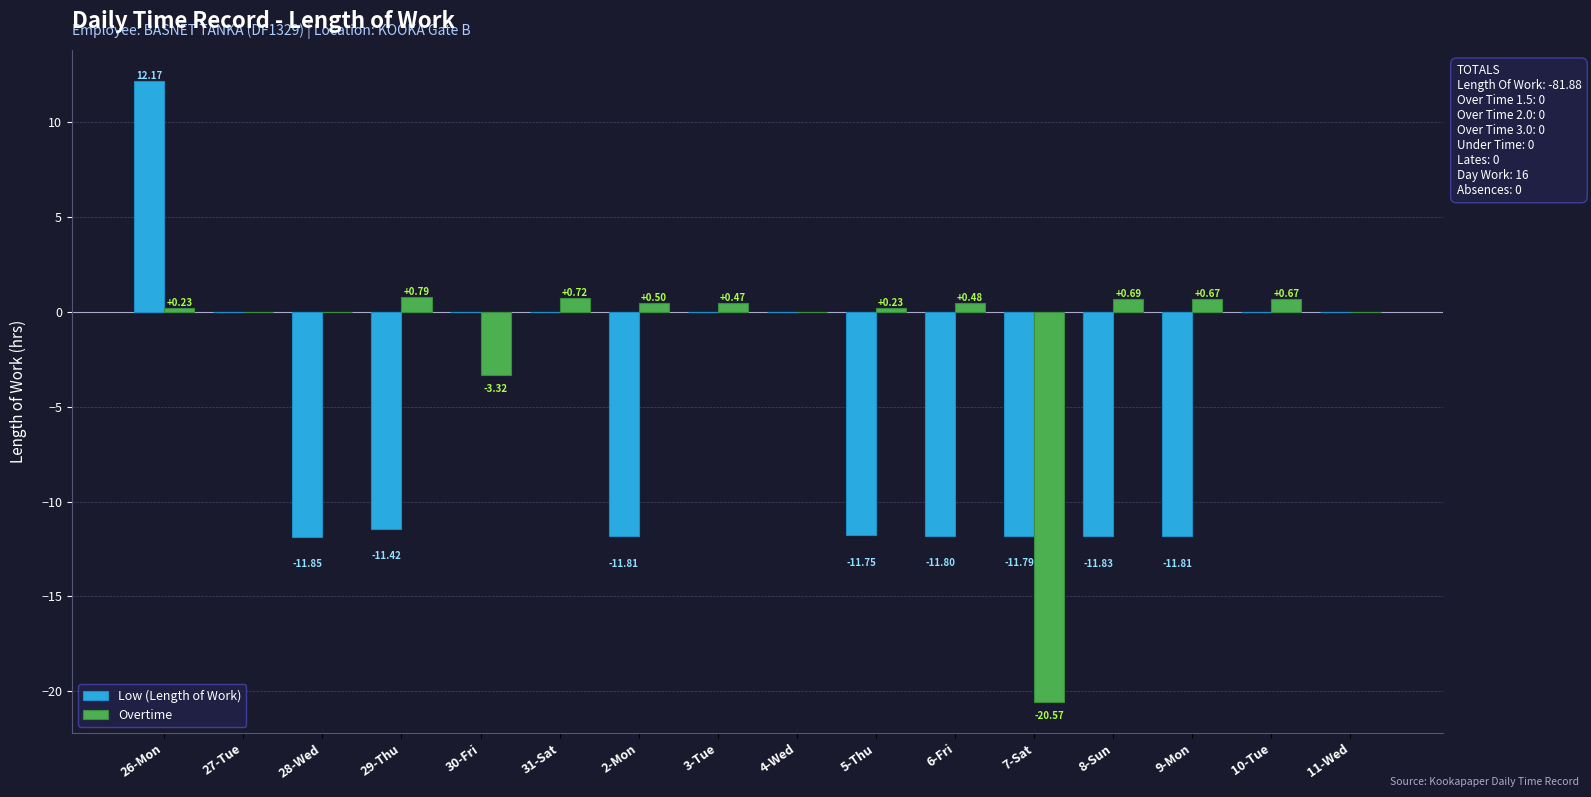

The Low (Length of Work) series shows -12.7 at 4-Wed. True or false?

False